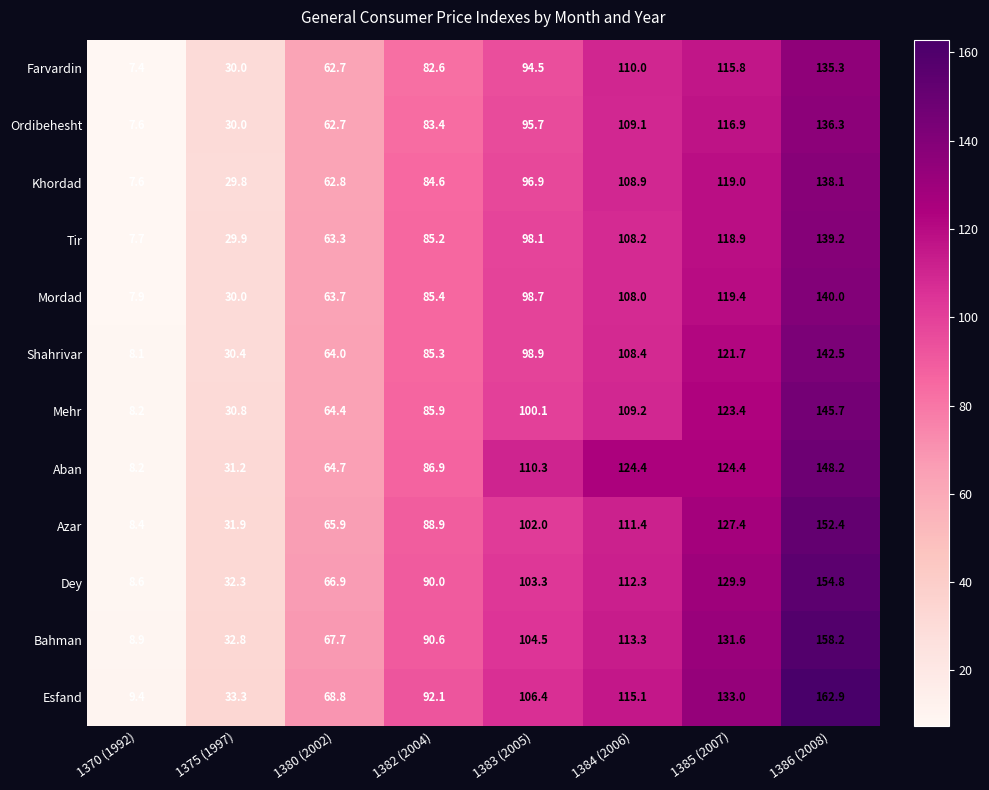

How many data points does each series have?

8